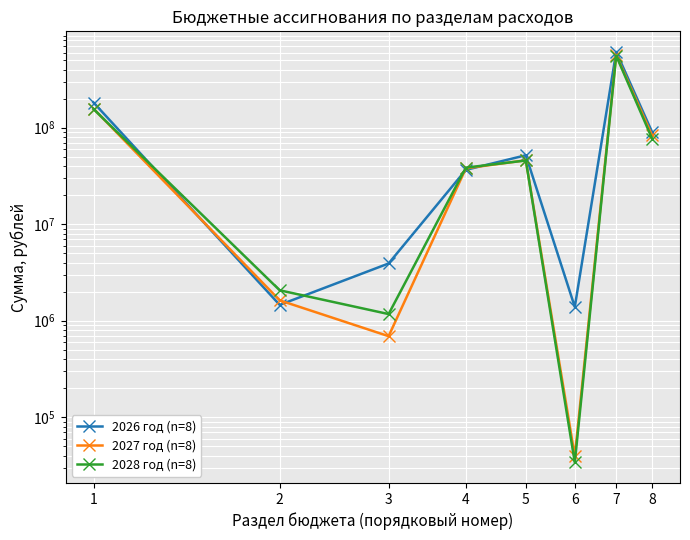

Where is 2026 год (n=8) nearest to the value 305362093?

1